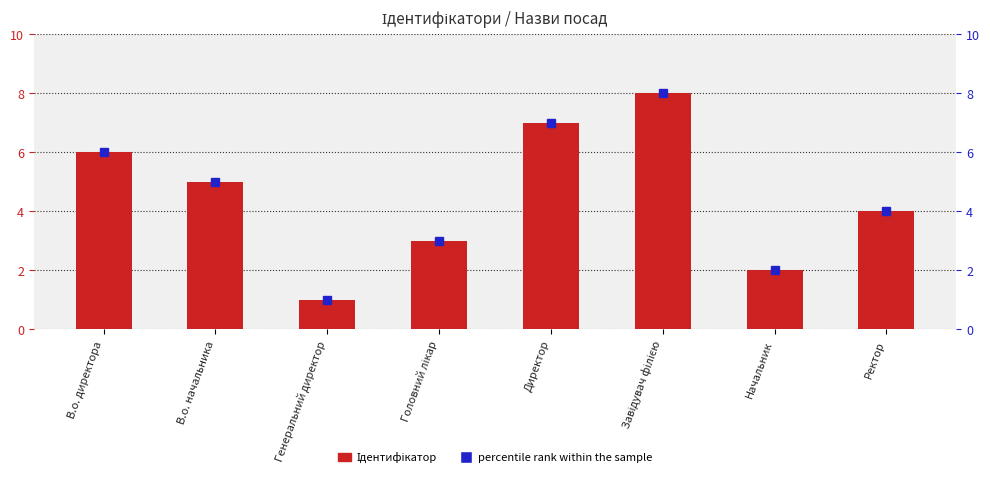

What is the difference between the second highest and second lowest values?

5